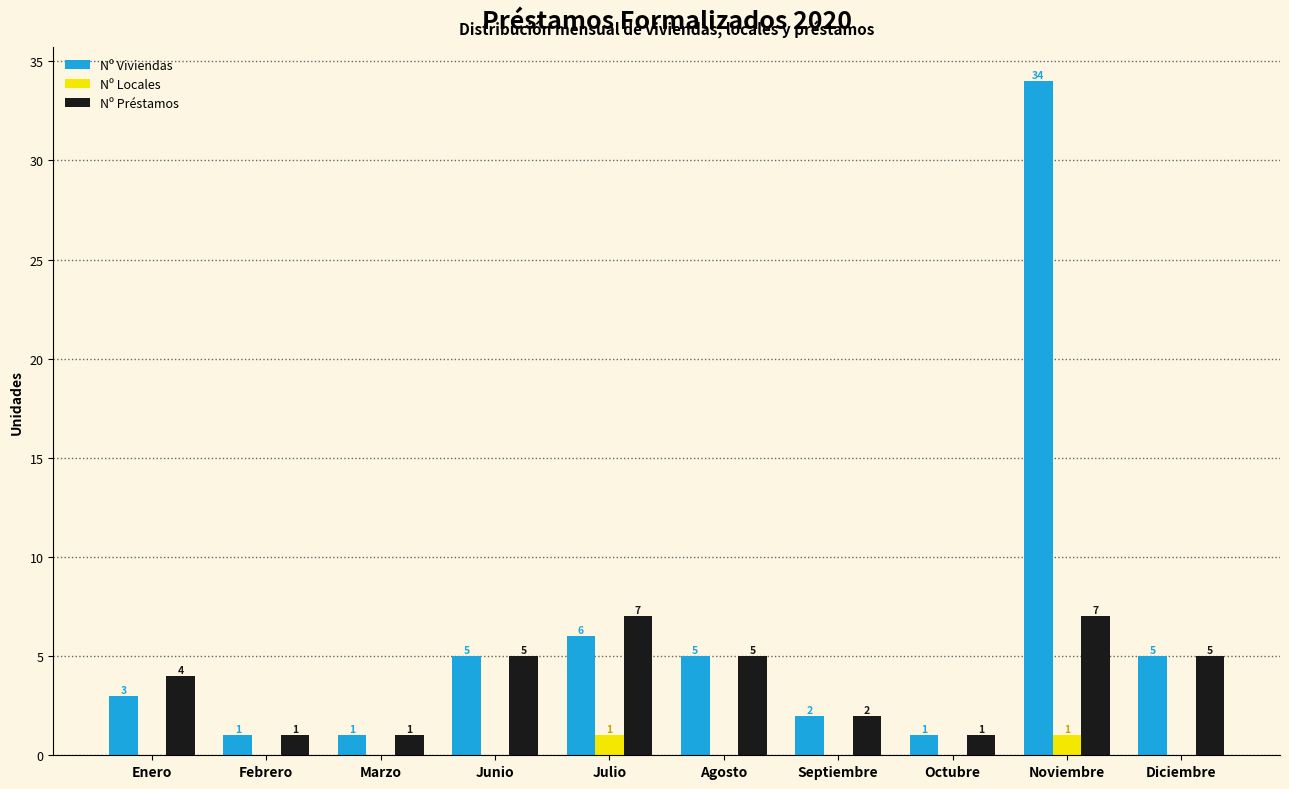

Reading left to right, list all the values displayed in this chart.

Nº Viviendas: Enero=3	Febrero=1	Marzo=1	Junio=5	Julio=6	Agosto=5	Septiembre=2	Octubre=1	Noviembre=34	Diciembre=5
Nº Locales: Enero=0	Febrero=0	Marzo=0	Junio=0	Julio=1	Agosto=0	Septiembre=0	Octubre=0	Noviembre=1	Diciembre=0
Nº Préstamos: Enero=4	Febrero=1	Marzo=1	Junio=5	Julio=7	Agosto=5	Septiembre=2	Octubre=1	Noviembre=7	Diciembre=5